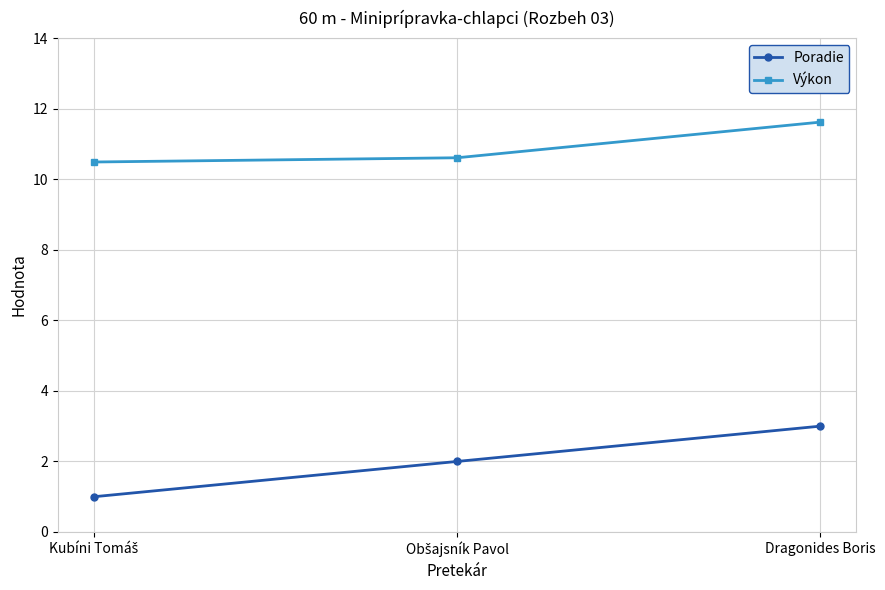

What is the difference between the maximum and minimum values in the Výkon series?

1.1